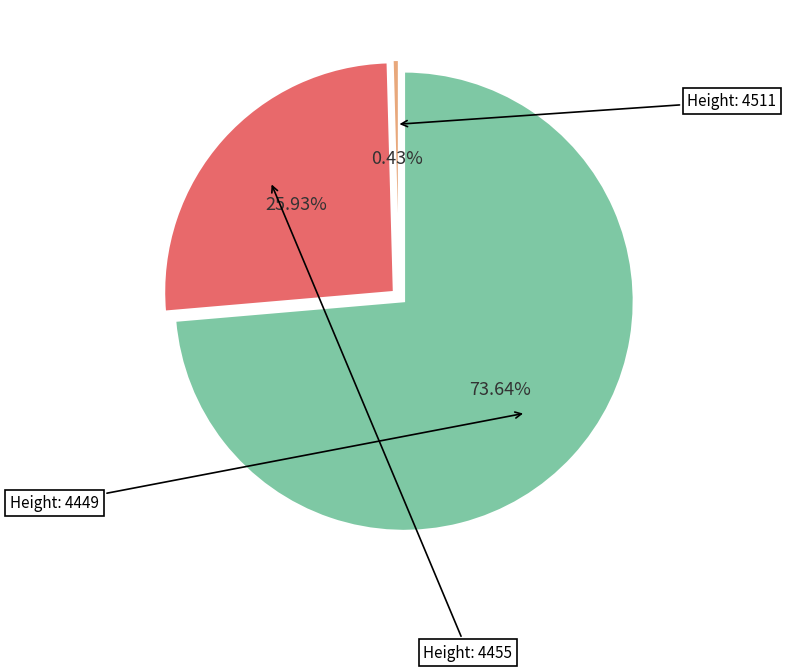

Does any single category account for the majority?

Yes